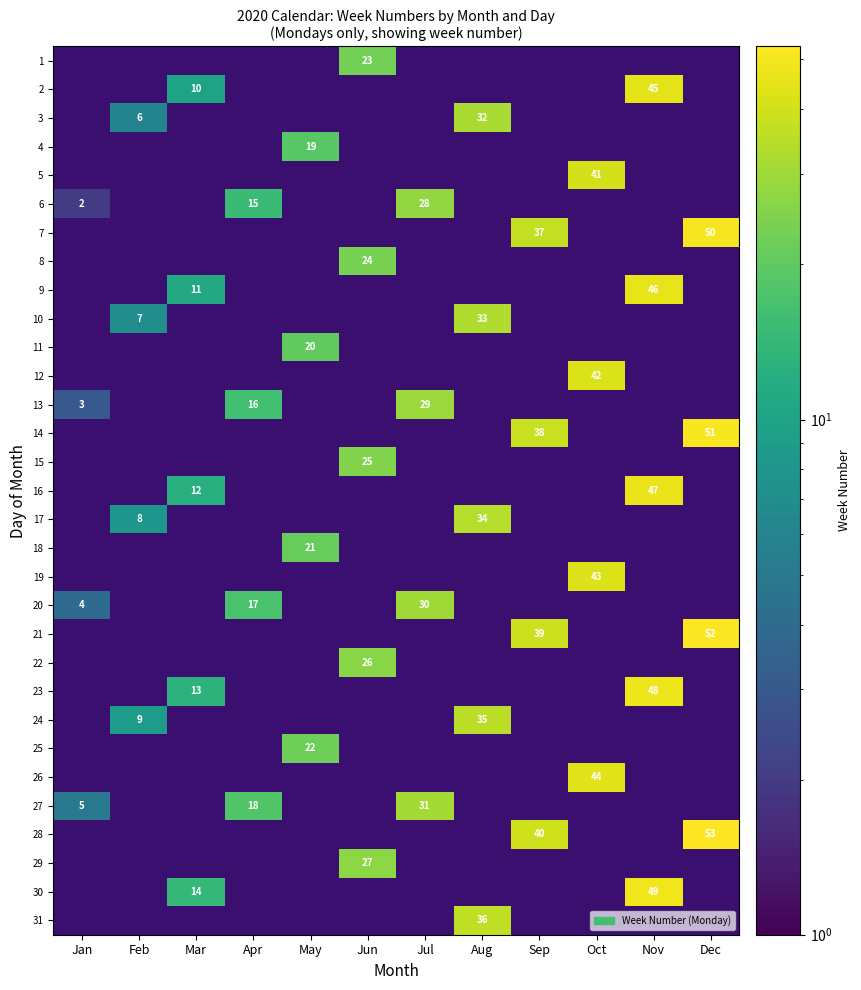

Count the number of data series in this chart.

31